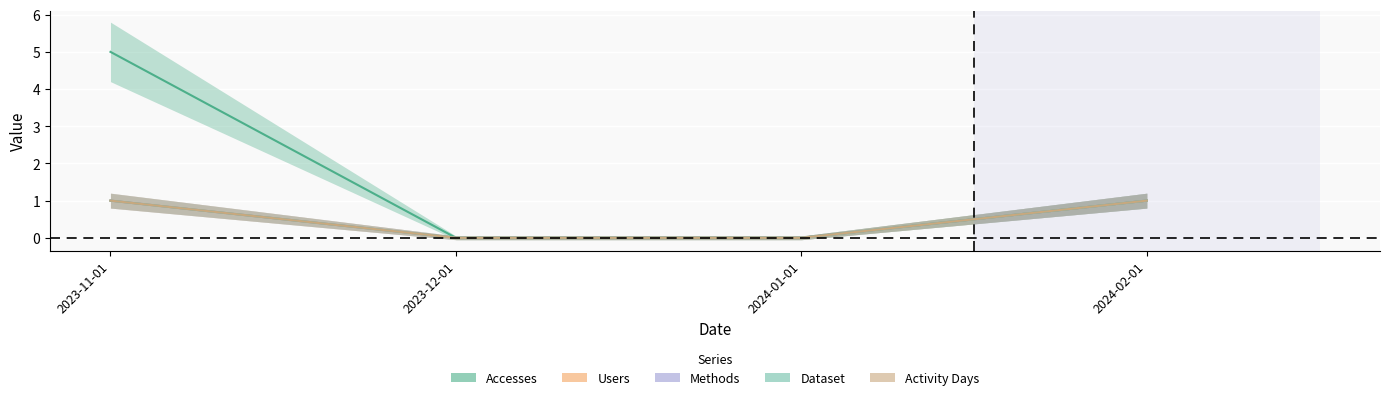

Reading right to left, transcribe all the data shown in this chart.

Accesses: 1	0	0	5
Users: 1	0	0	1
Methods: 1	0	0	1
Dataset: 1	0	0	1
Activity Days: 1	0	0	1